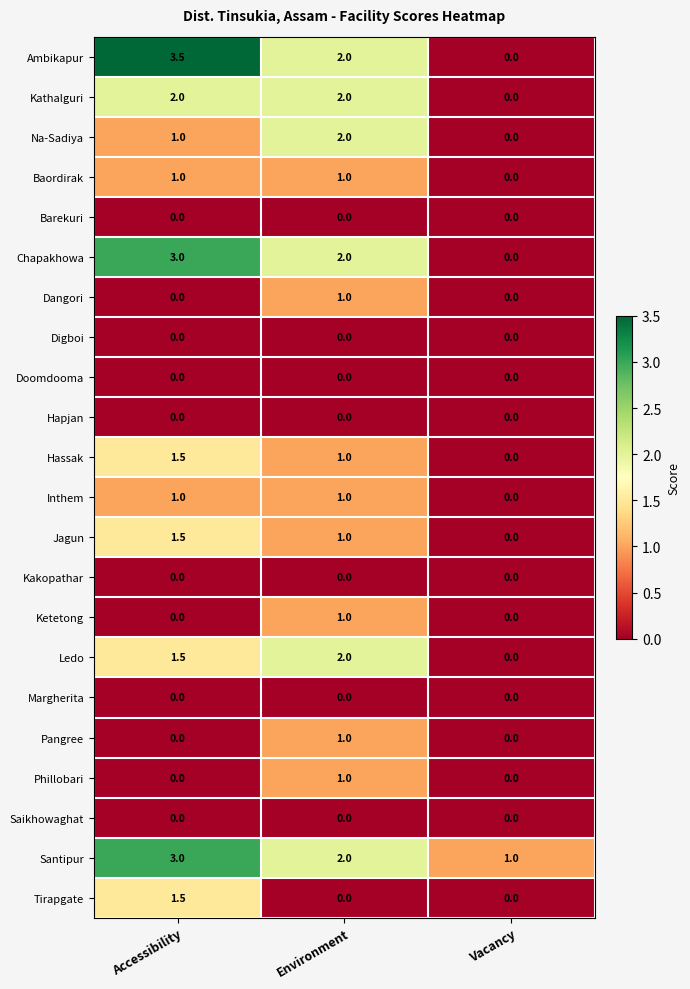

Which label corresponds to the largest value in the chart?

Accessibility